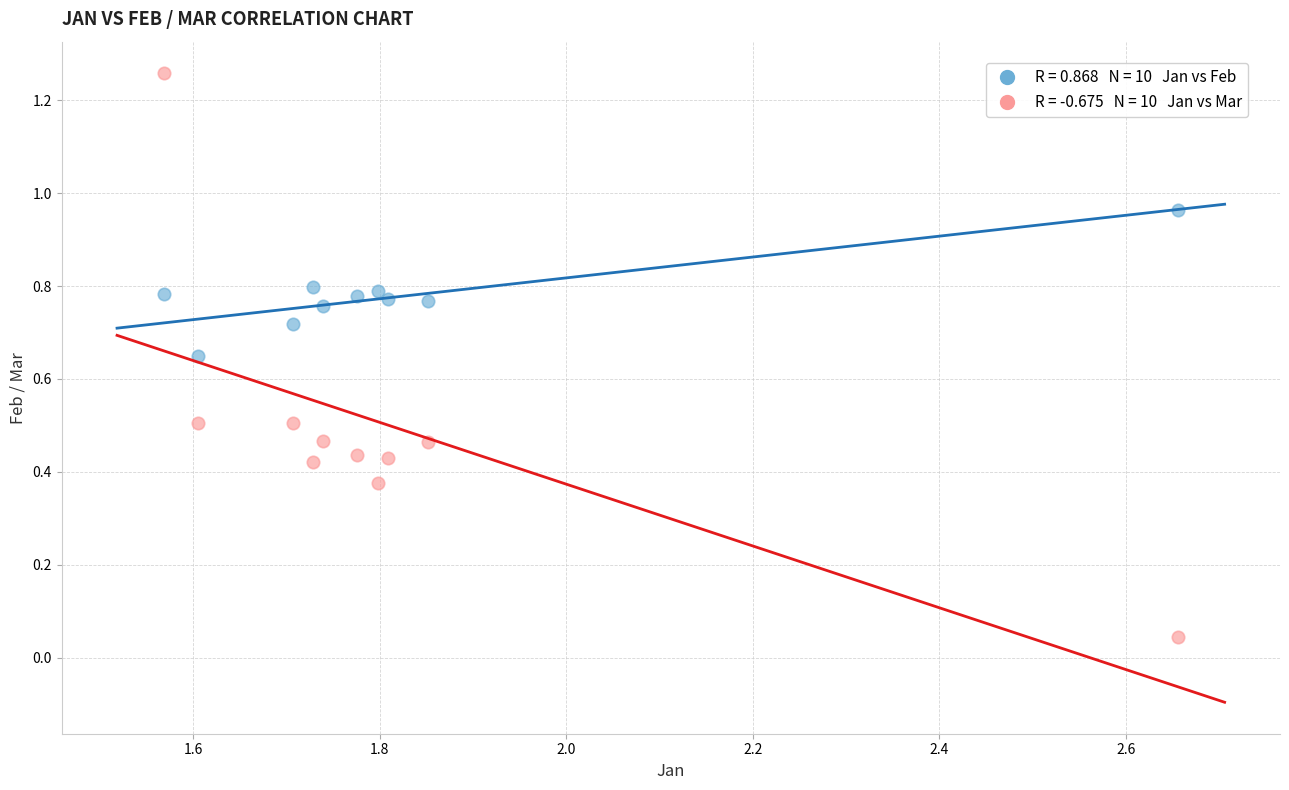

Across all data points, what is the range of X values (max minus min)?

1.1